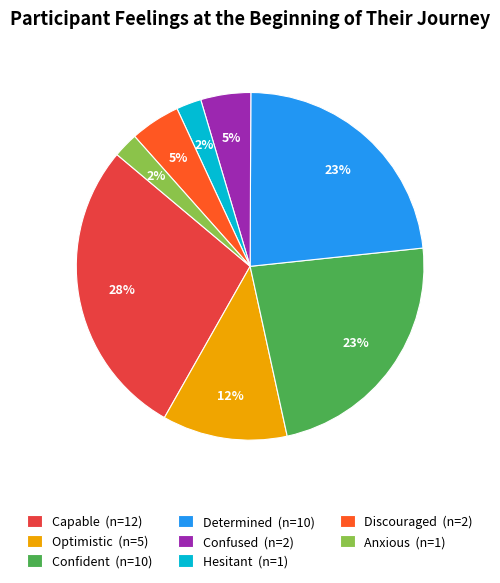

The Capable (n=12) slice represents 21% of the pie. True or false?

False